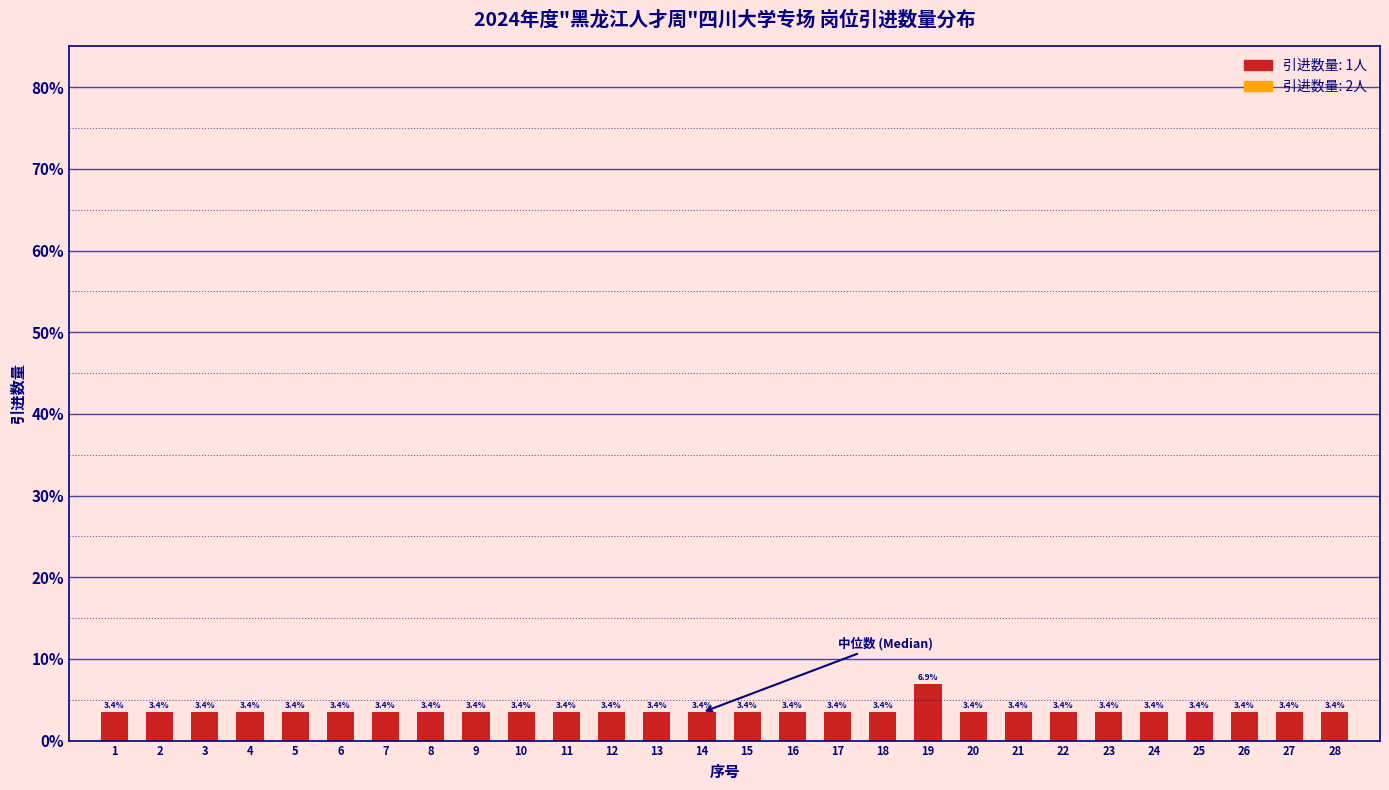

Reading left to right, transcribe all the data shown in this chart.

1=3.4	2=3.4	3=3.4	4=3.4	5=3.4	6=3.4	7=3.4	8=3.4	9=3.4	10=3.4	11=3.4	12=3.4	13=3.4	14=3.4	15=3.4	16=3.4	17=3.4	18=3.4	19=6.9	20=3.4	21=3.4	22=3.4	23=3.4	24=3.4	25=3.4	26=3.4	27=3.4	28=3.4